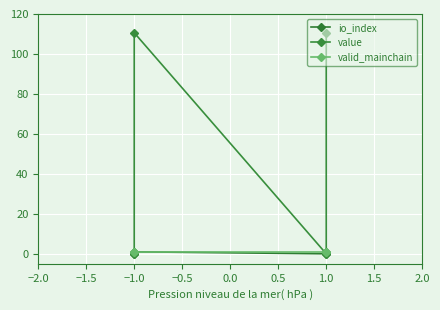

In value, how many points are lower than both neighbors (excluding endpoints)?

1